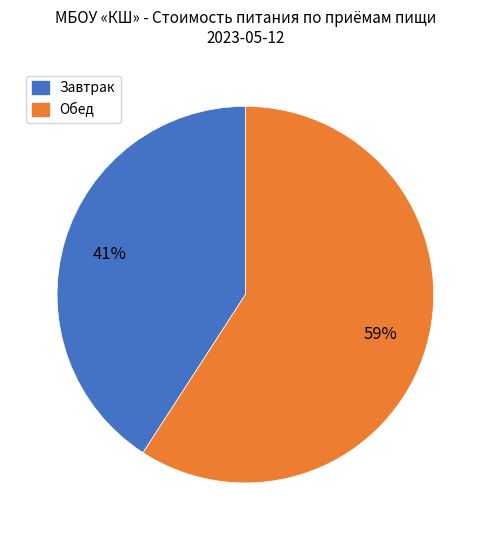

To the nearest percent, what is the difference between the largest and smallest slice percentages?

18%